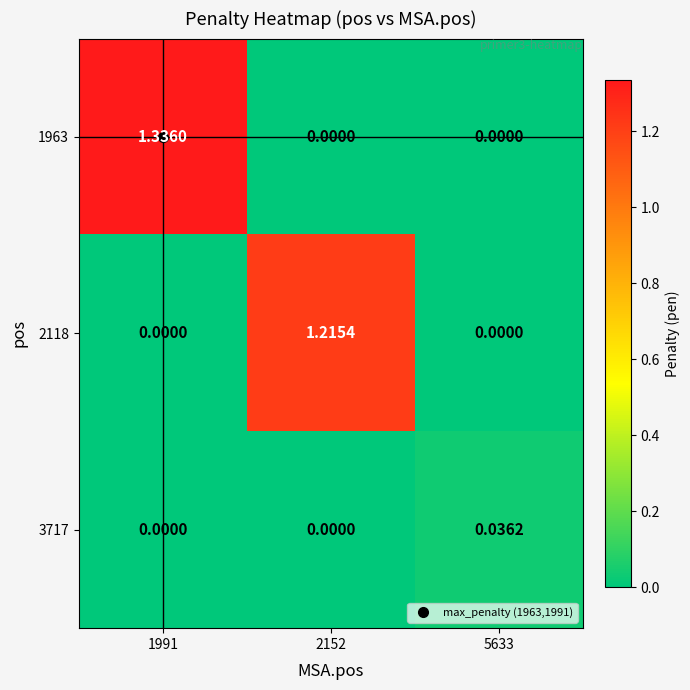

Is the value of 1963 at 1991 greater than the value of 3717 at 5633?

Yes